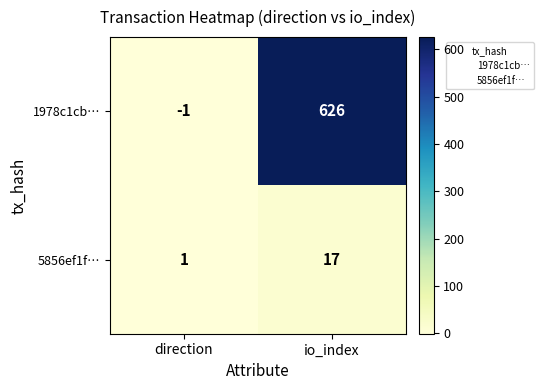

At which label is 1978c1cb… closest to 312?

direction